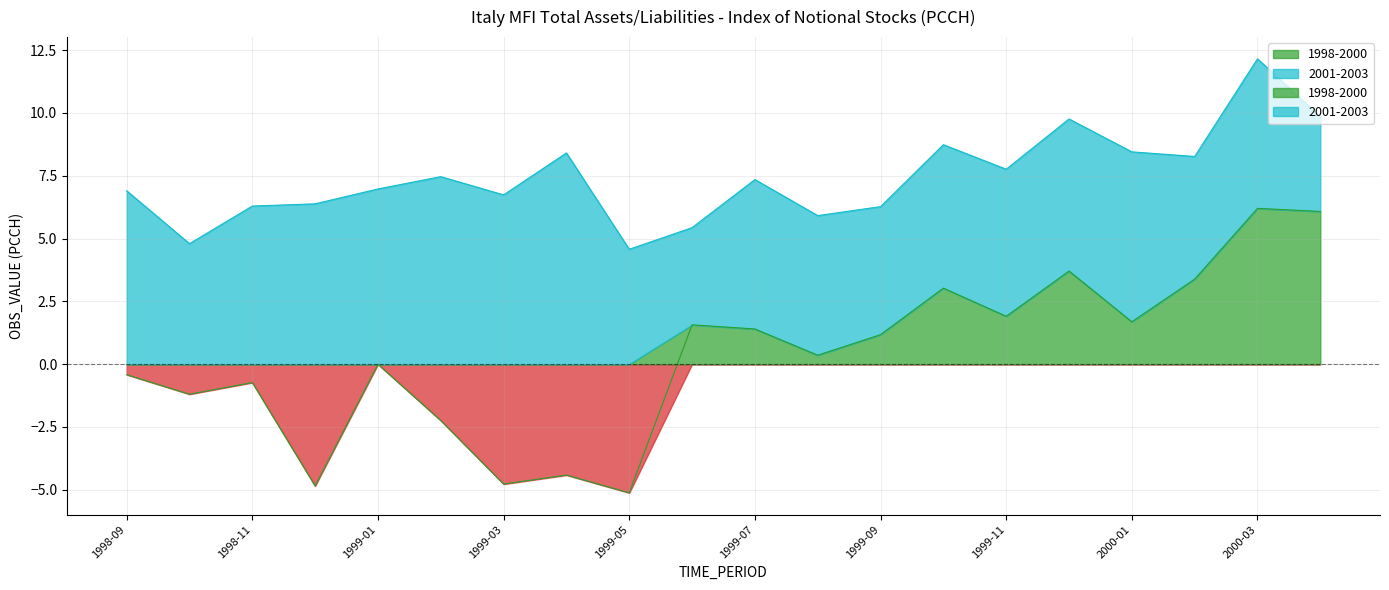

How many negative values are there?

9